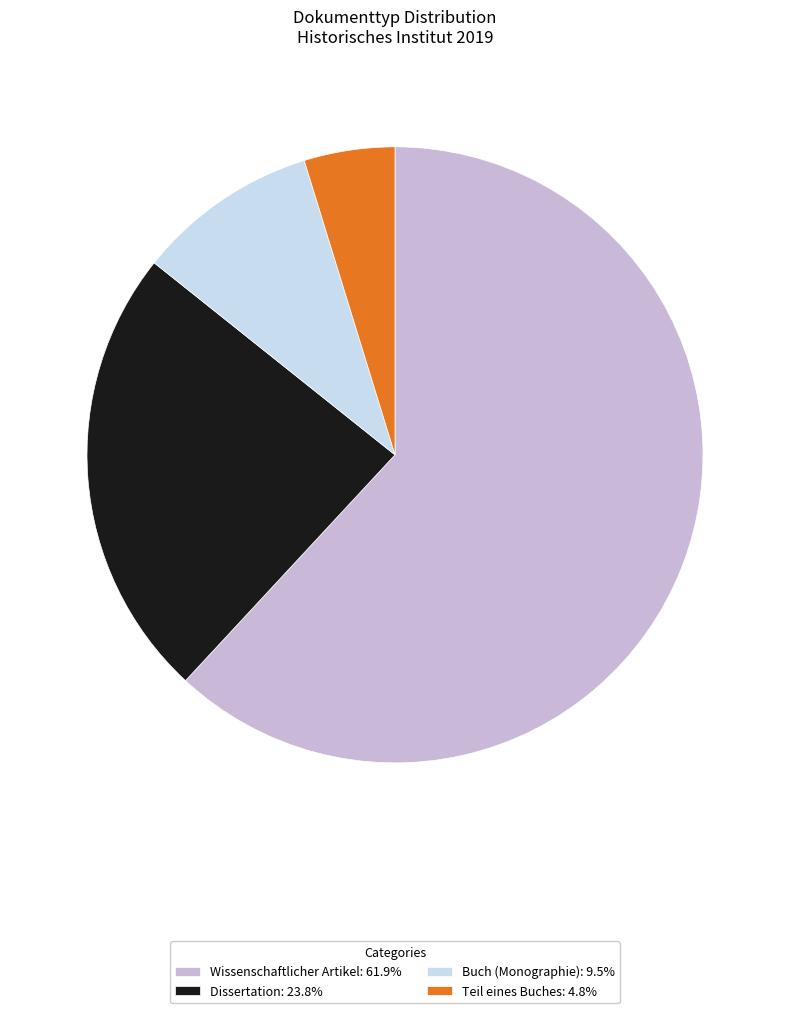

Is there a majority slice in this chart?

Yes